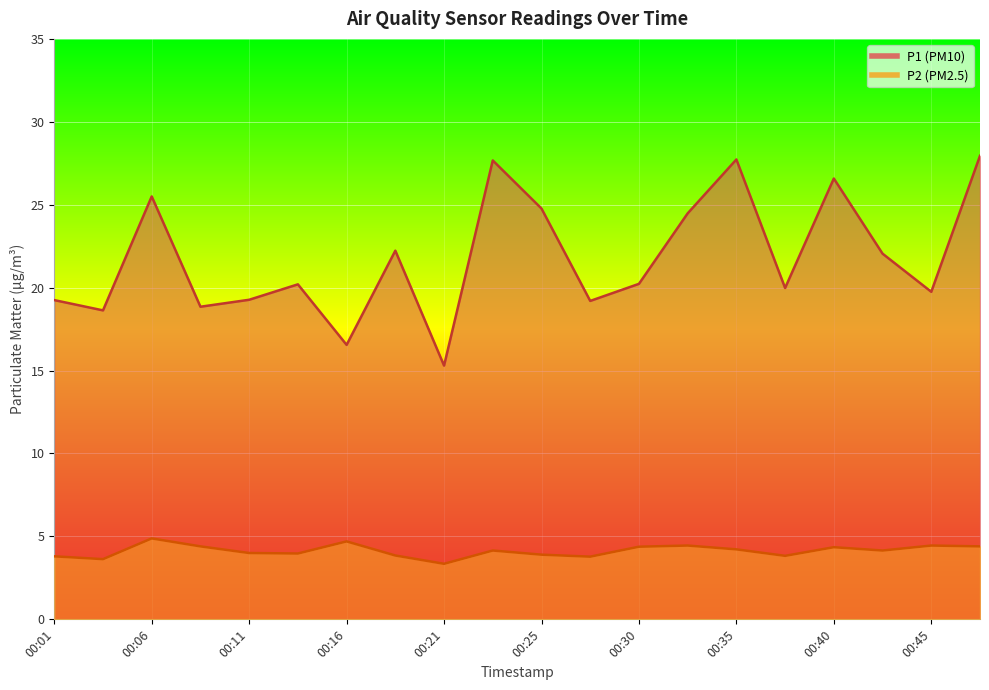

Rank the series at 00:11 from highest to lowest value.

P1, P2